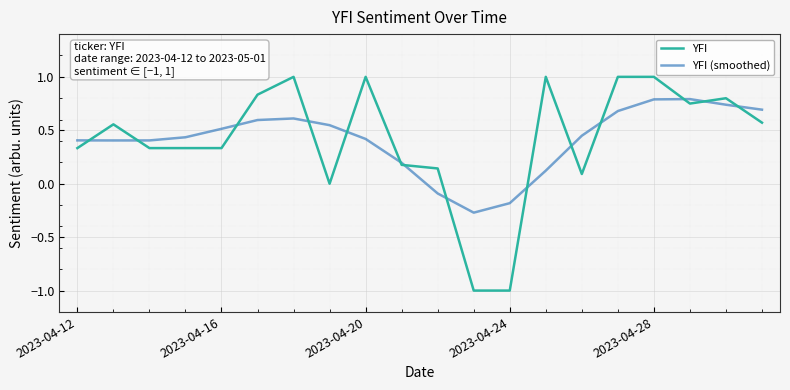

What is the greatest value displayed?

1.0